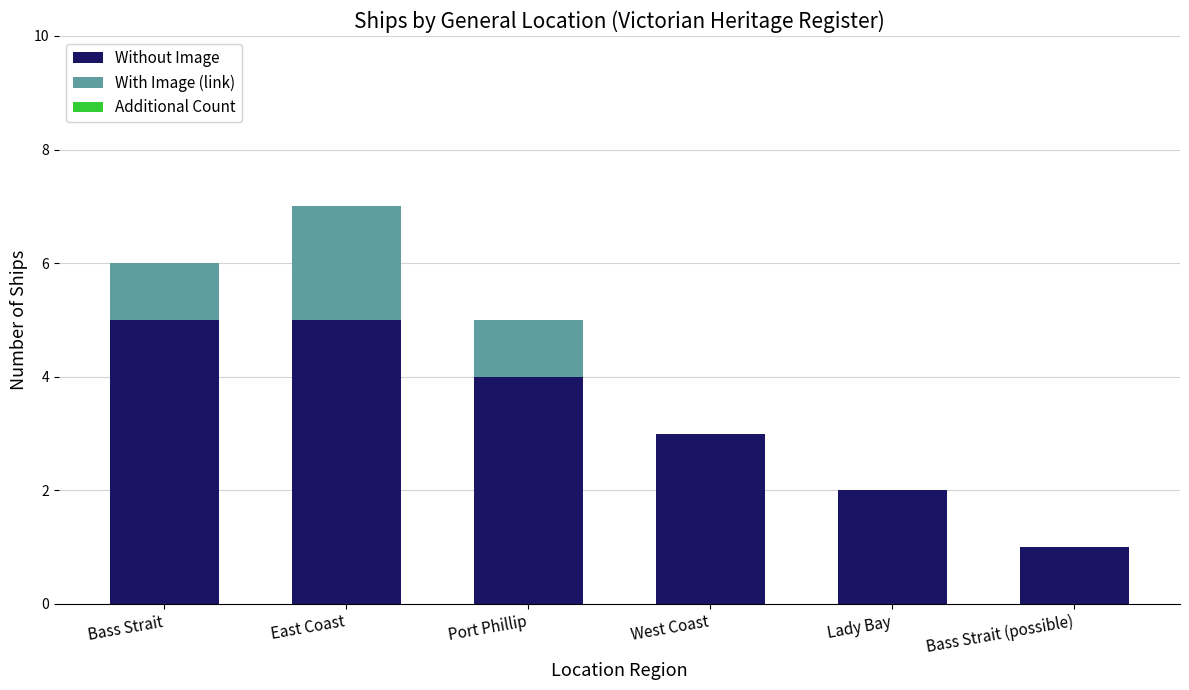

The value of Without Image at West Coast is 3. True or false?

True